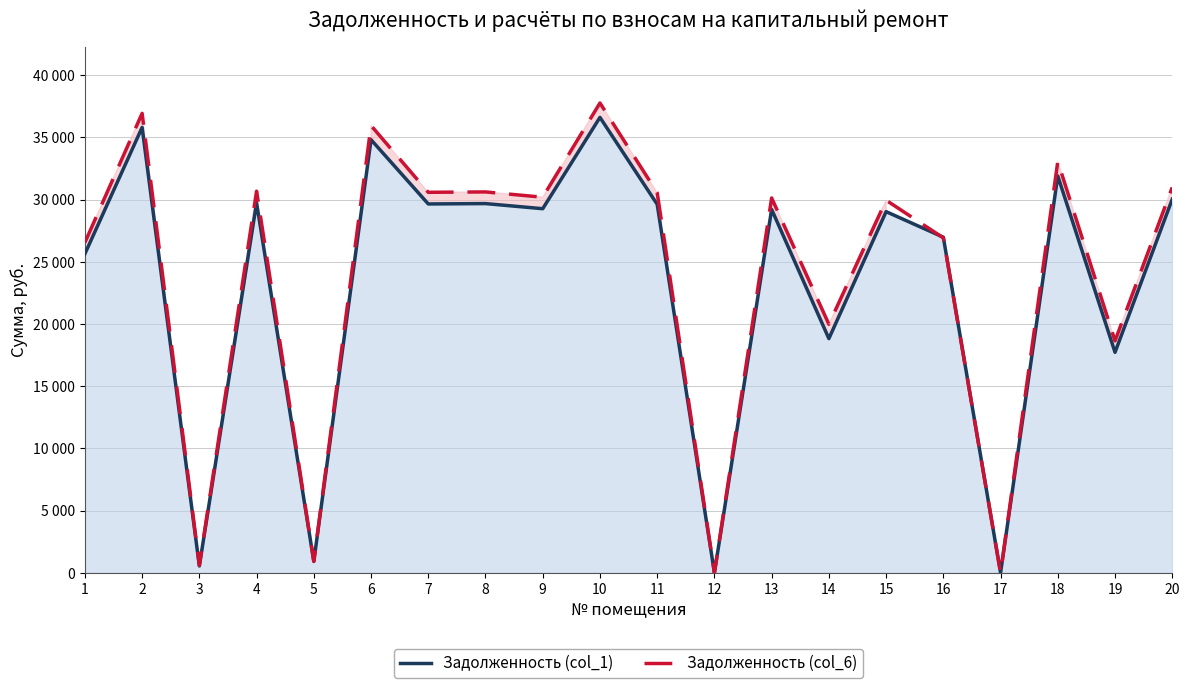

Does the chart display data point markers on the line(s)?

No